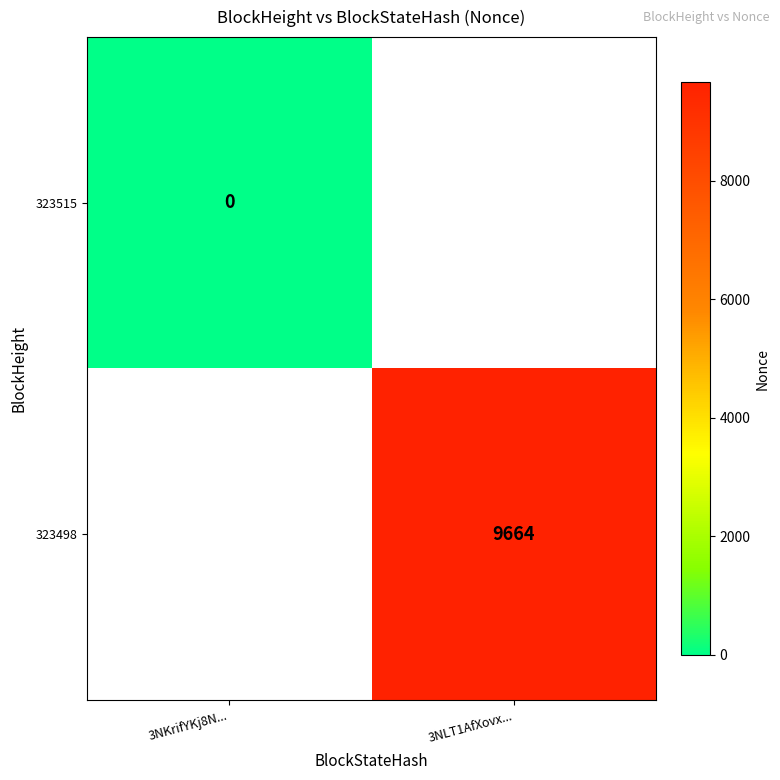

Is it true that 323498 equals 5468 at 3NLT1AfXovx...?

False